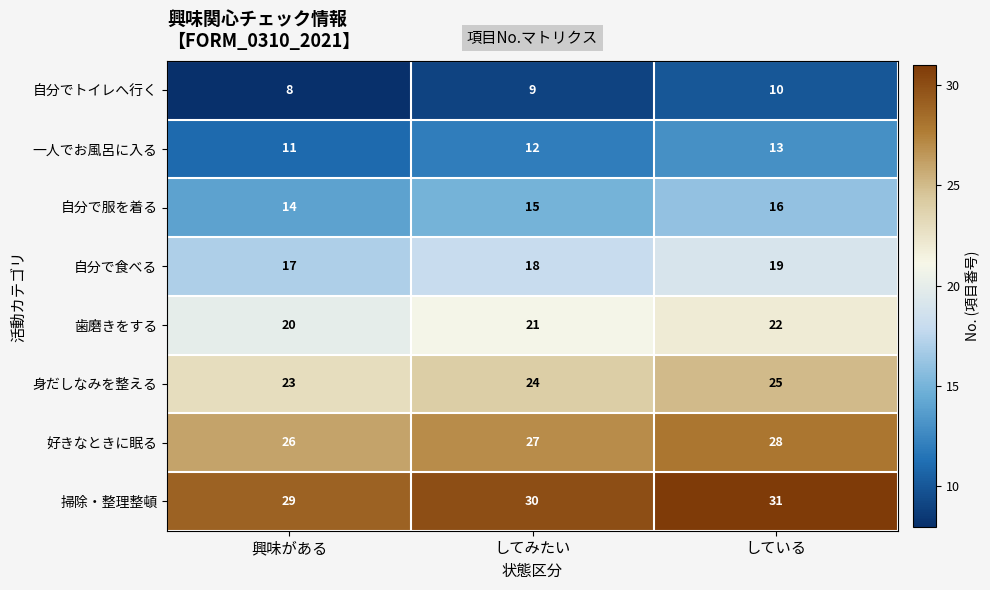

Which label corresponds to the largest value in the chart?

している